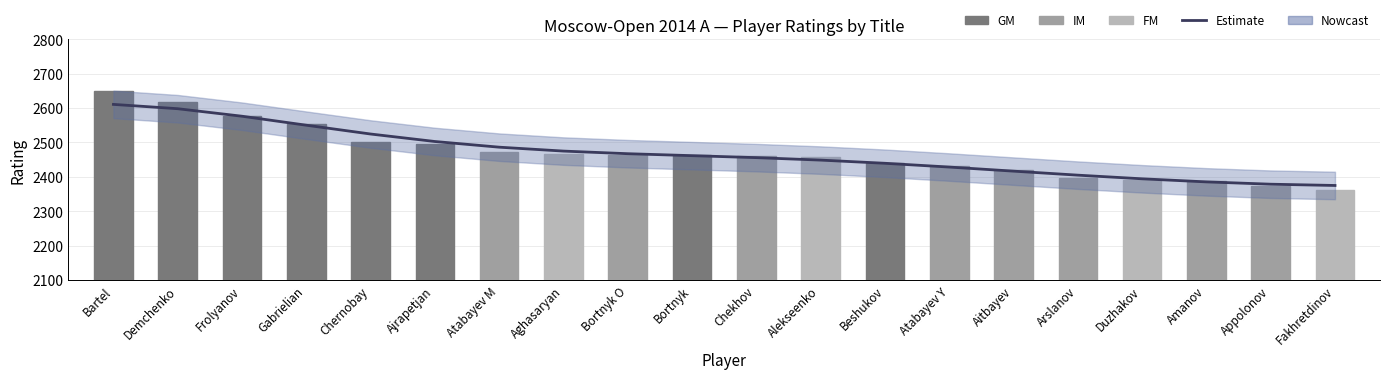

At which label is Rating closest to 2506?

Chernobay